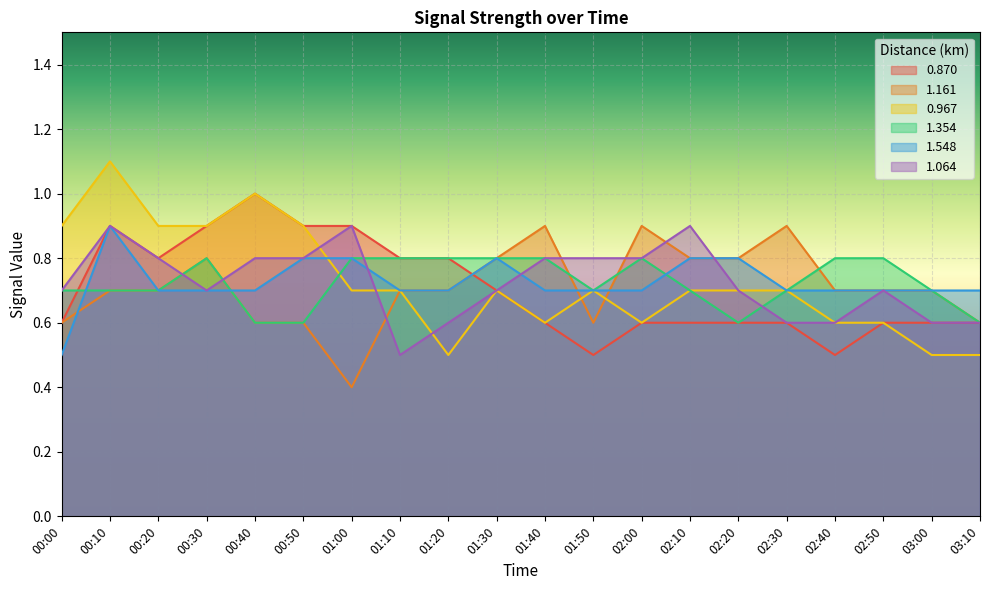

What is the difference between the highest and lowest values at 01:00?

0.5